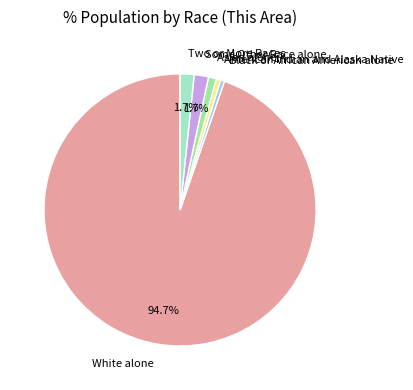

What percentage is the White alone slice, to the nearest percent?

95%